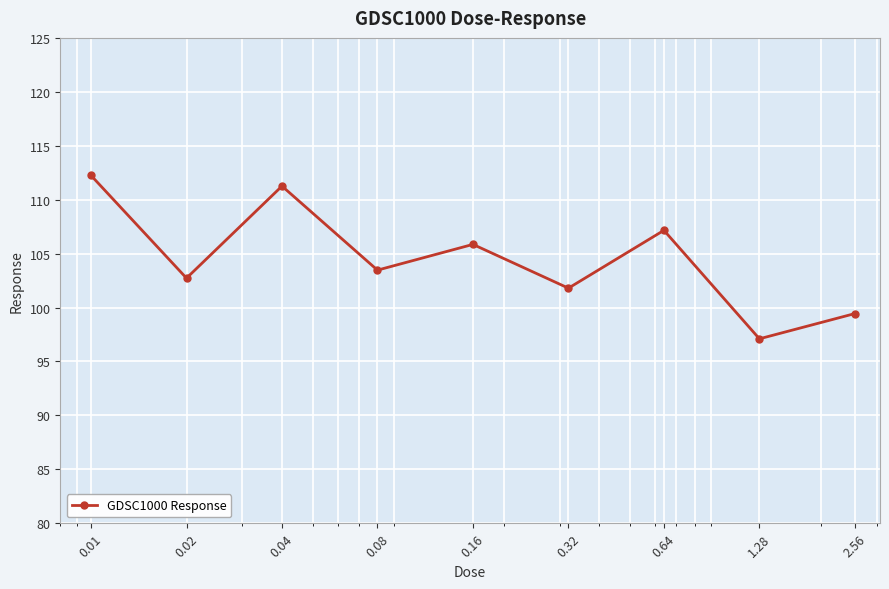

How many values exceed 103?

5